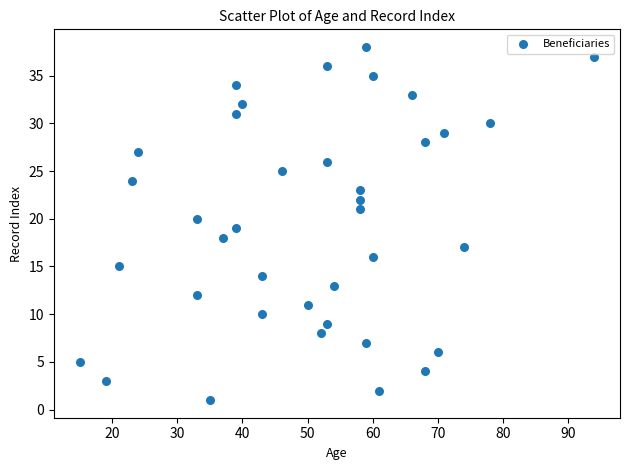

What is the range of Y values (max minus min)?

37